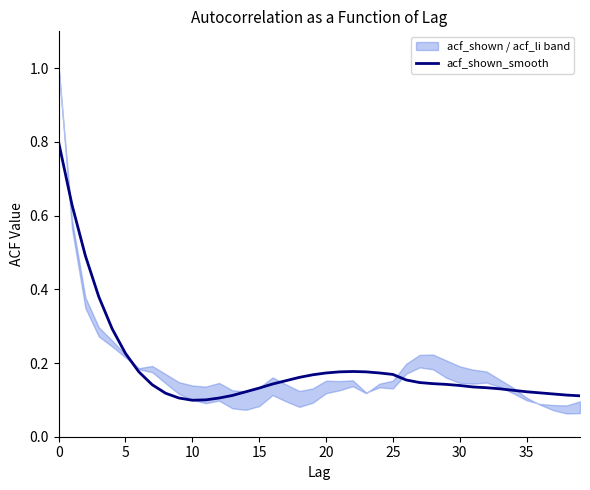

What is the label of the 22nd point from the left?

21